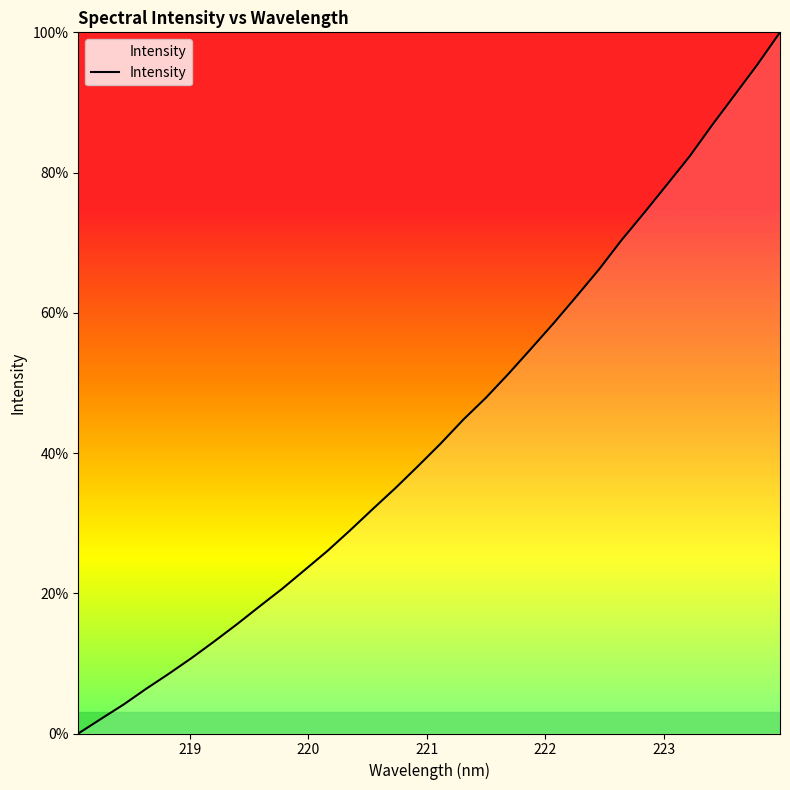

What is the maximum value shown in the chart?

100.0